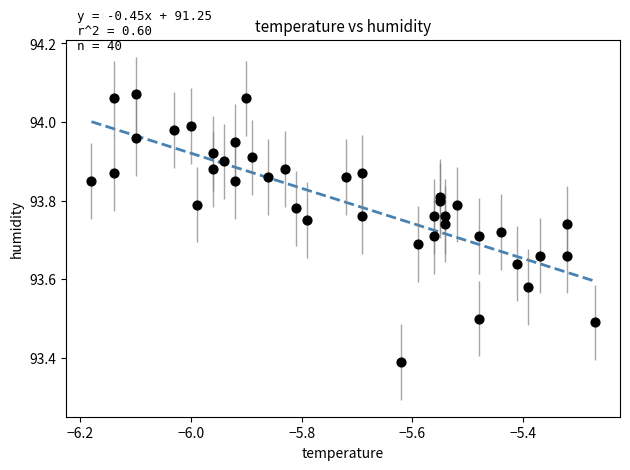

What is the range of Y values (max minus min)?

0.7